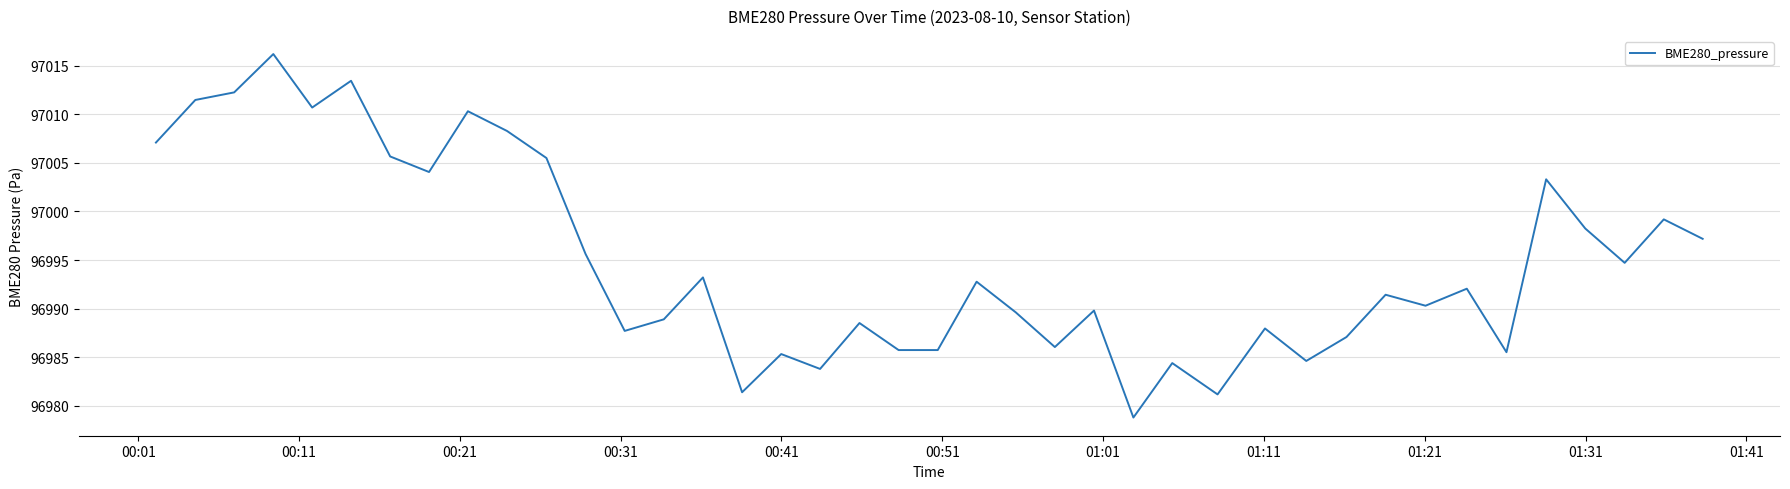

What is the difference between the maximum and minimum values?

37.4